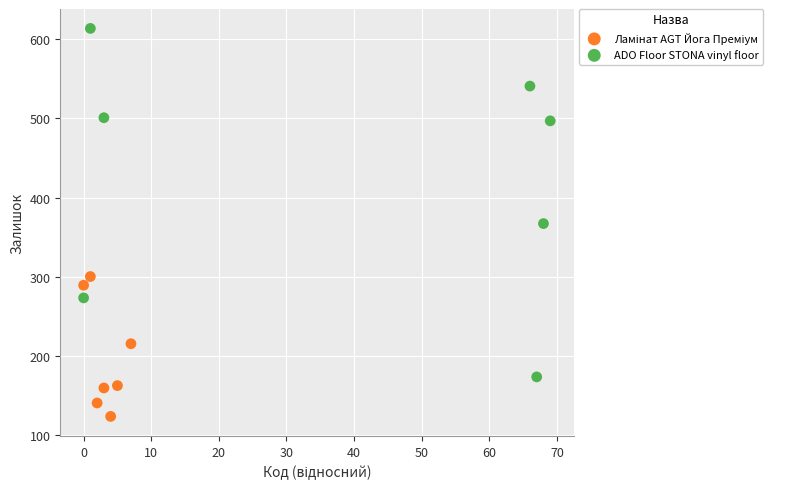

Which series reaches the maximum Y coordinate?

ADO Floor STONA vinyl floor